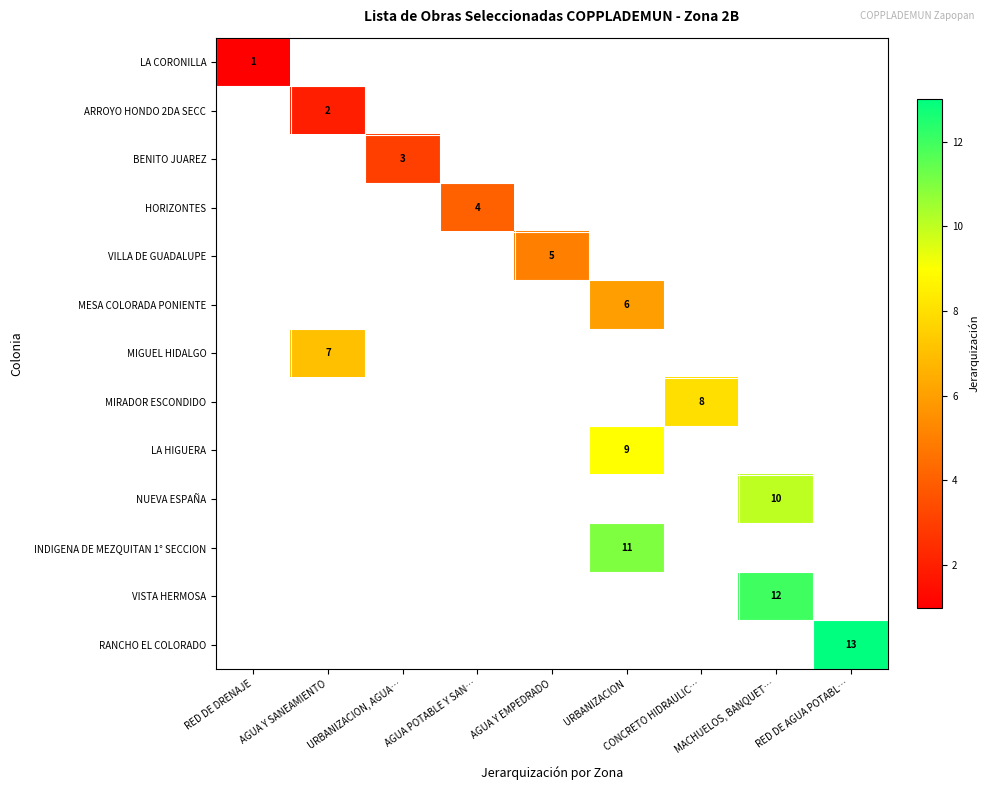

Count the number of categories in the chart.

9